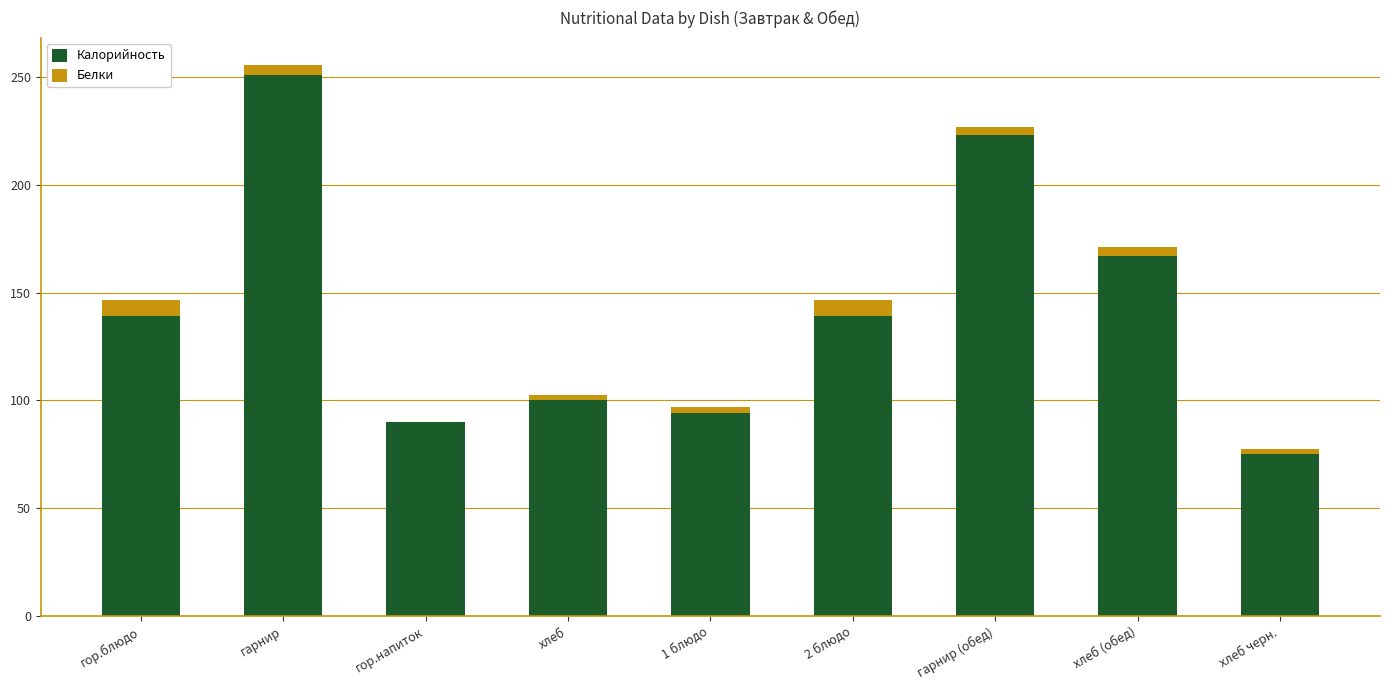

Are the bars horizontal?

No